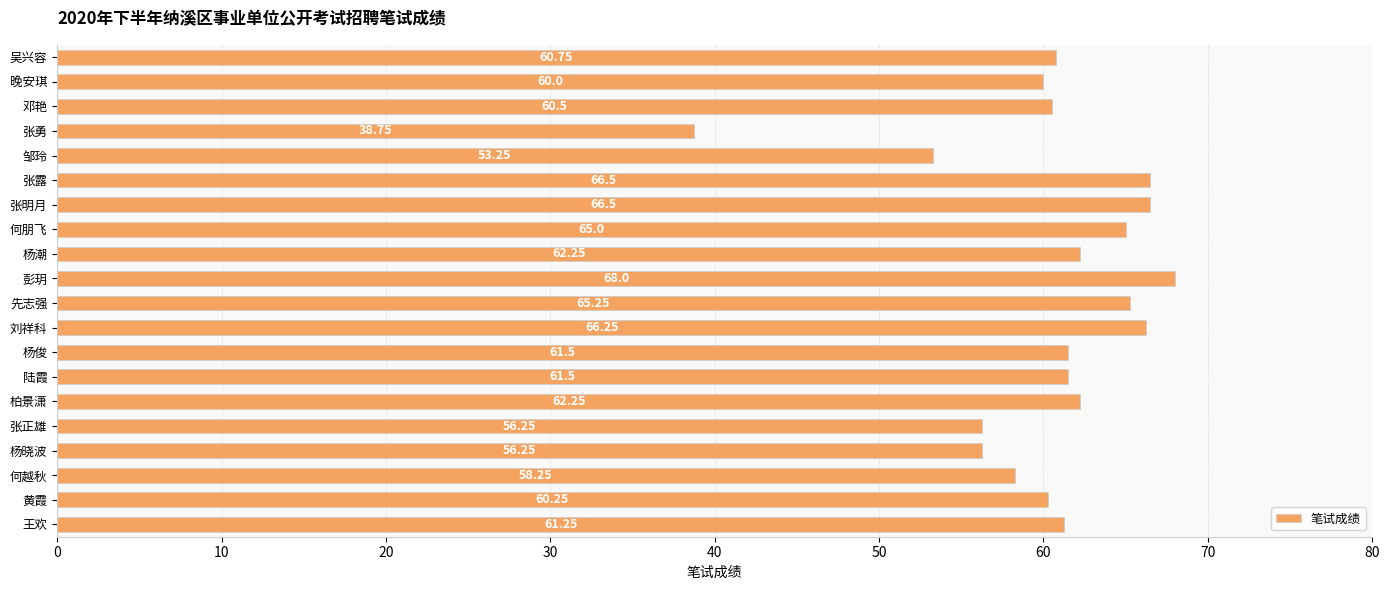

How many values exceed 61?

11